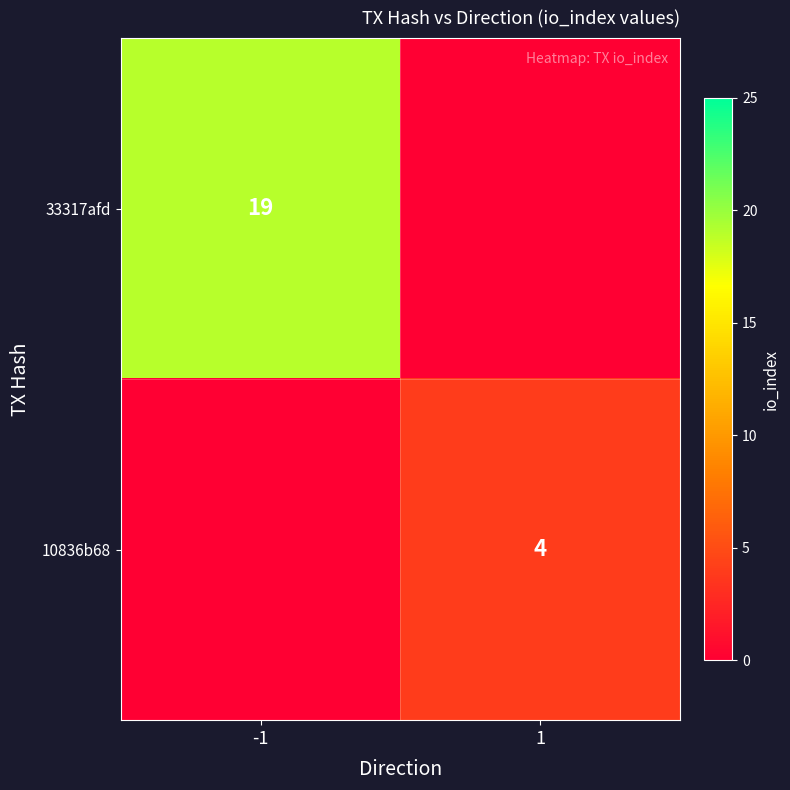

The 10836b68 series shows 1 at 1. True or false?

False